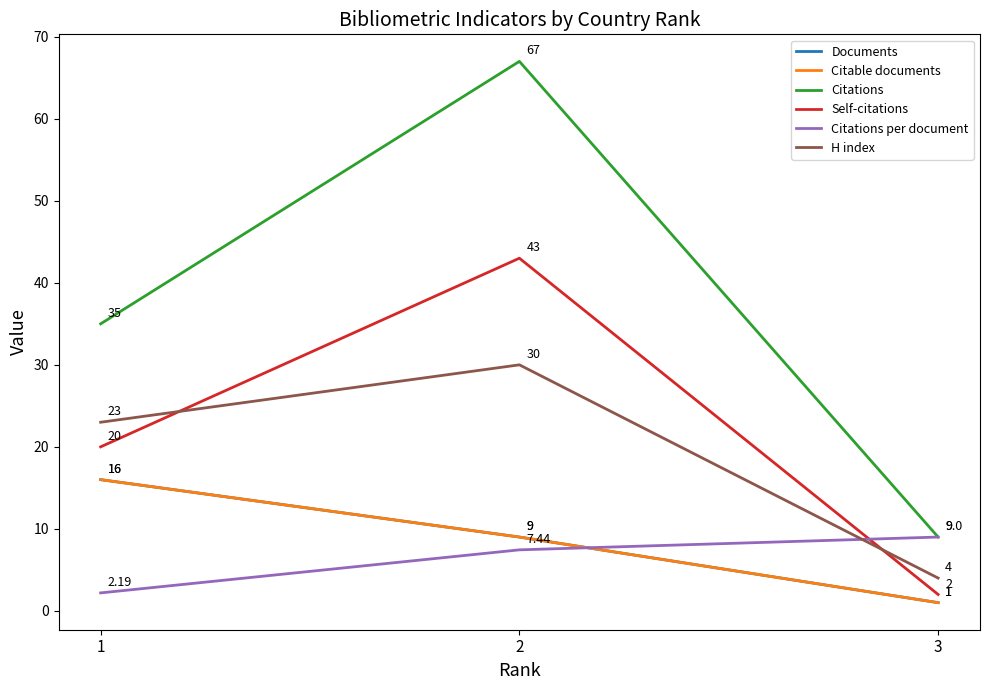

Does the chart have visible grid lines?

No